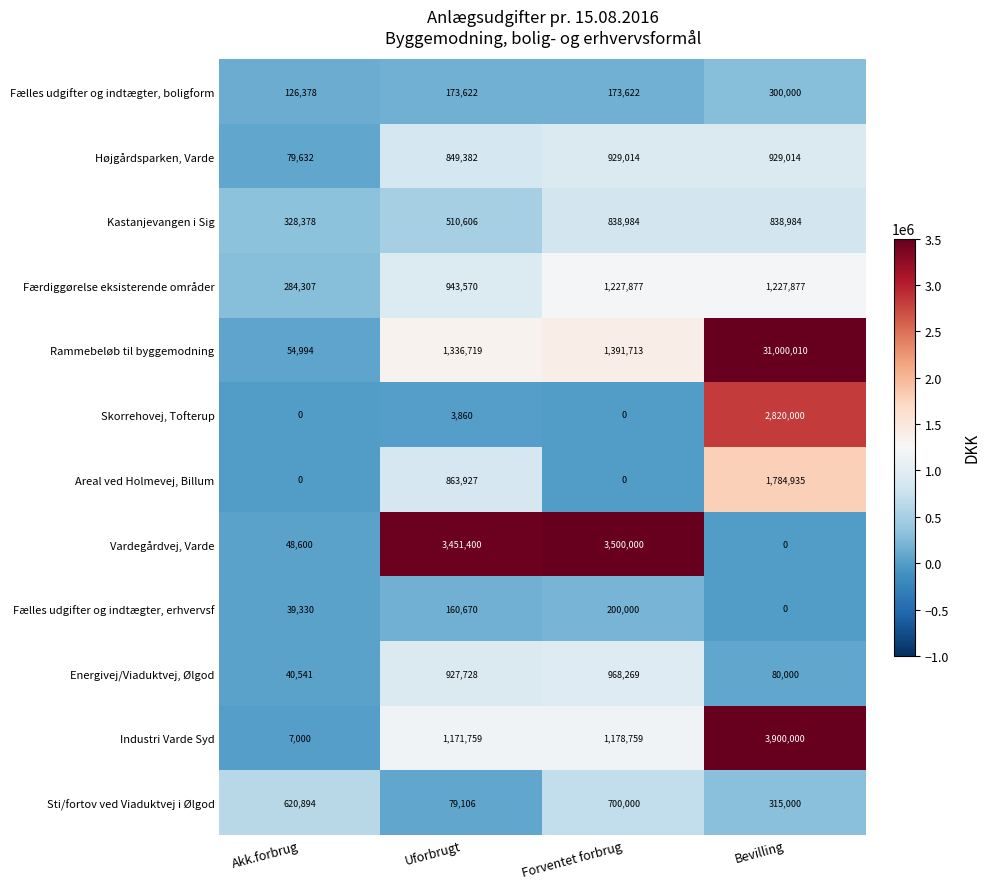

What is the sum of the Fælles udgifter og indtægter, boligform values at Uforbrugt and Forventet forbrug?

347244